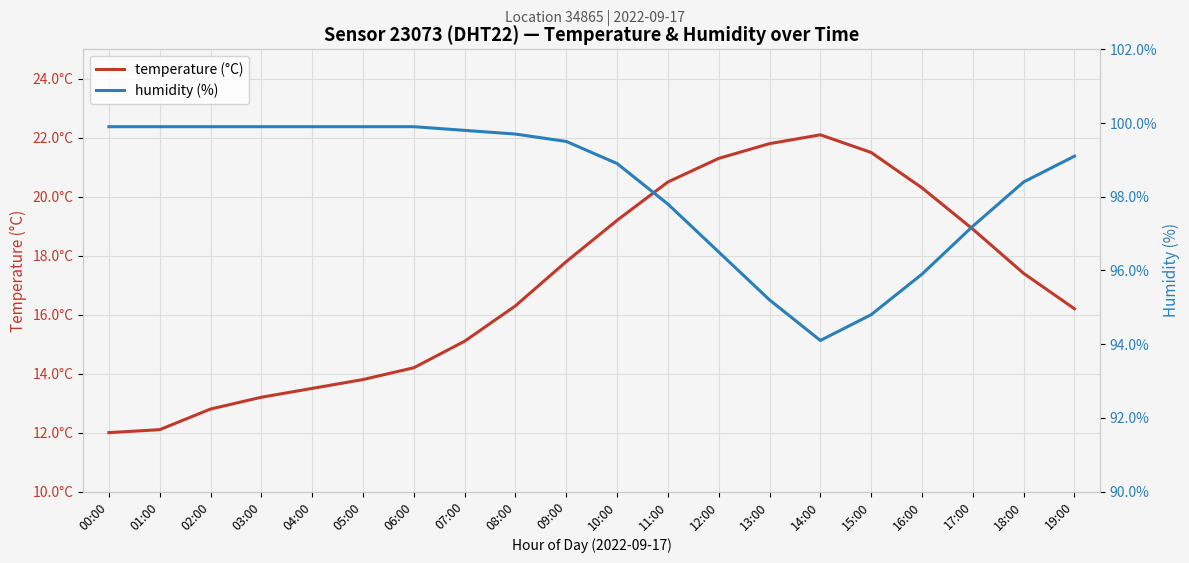

What is the label of the 15th point from the left?

14:00